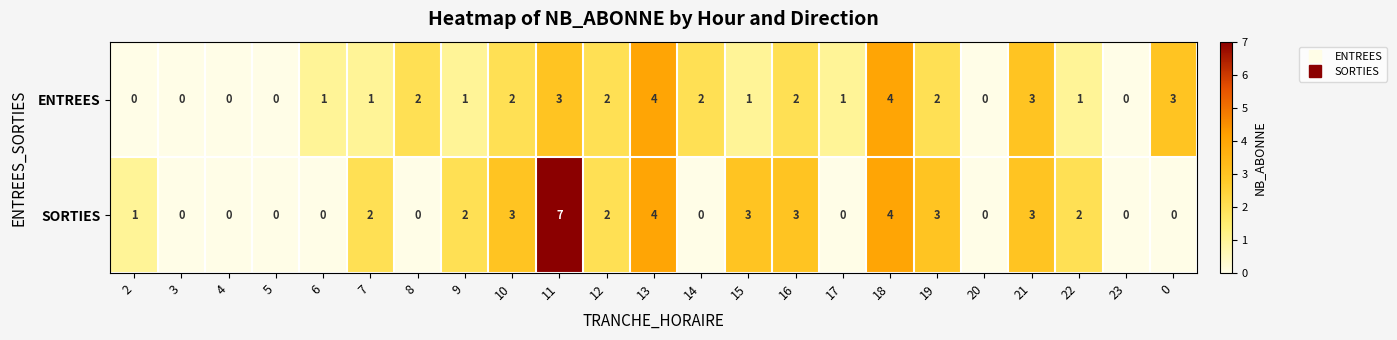

What is the difference between the maximum and minimum values in the SORTIES series?

7